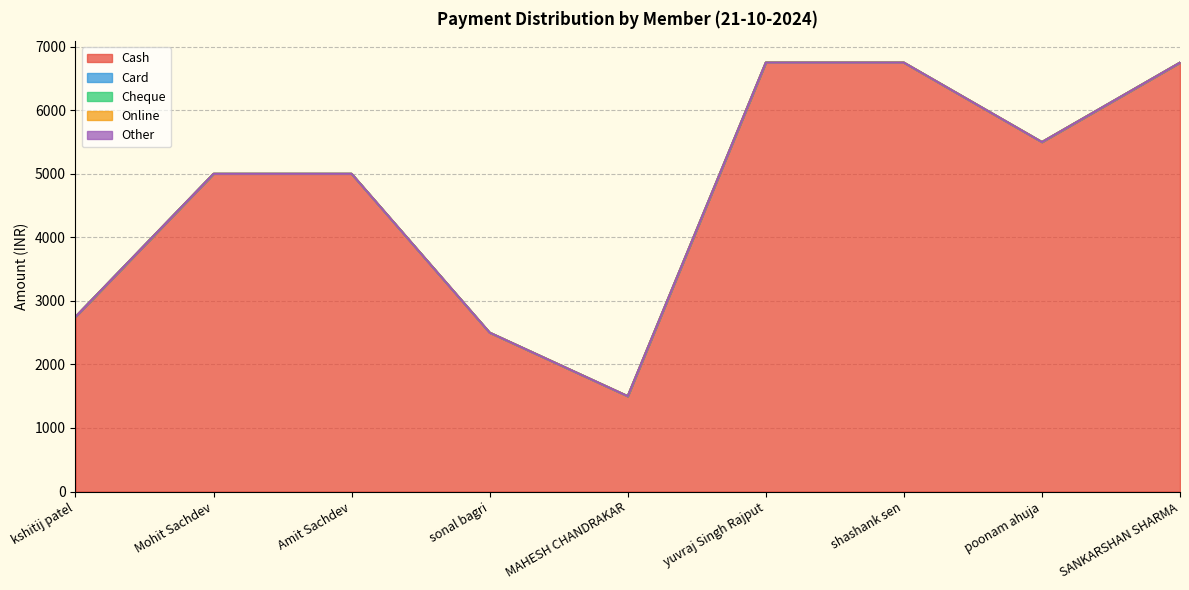

What is the total value across all series at SANKARSHAN SHARMA?

6750